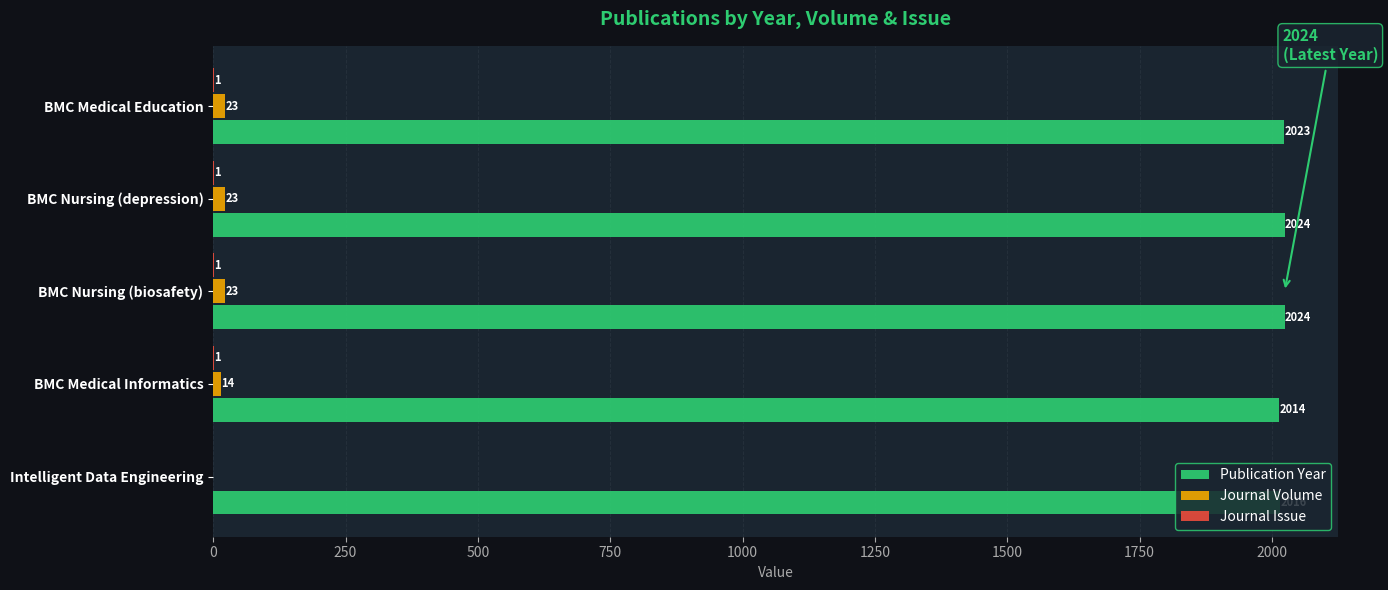

Between Intelligent Data Engineering and BMC Medical Education, which series saw the biggest shift?

Journal Volume